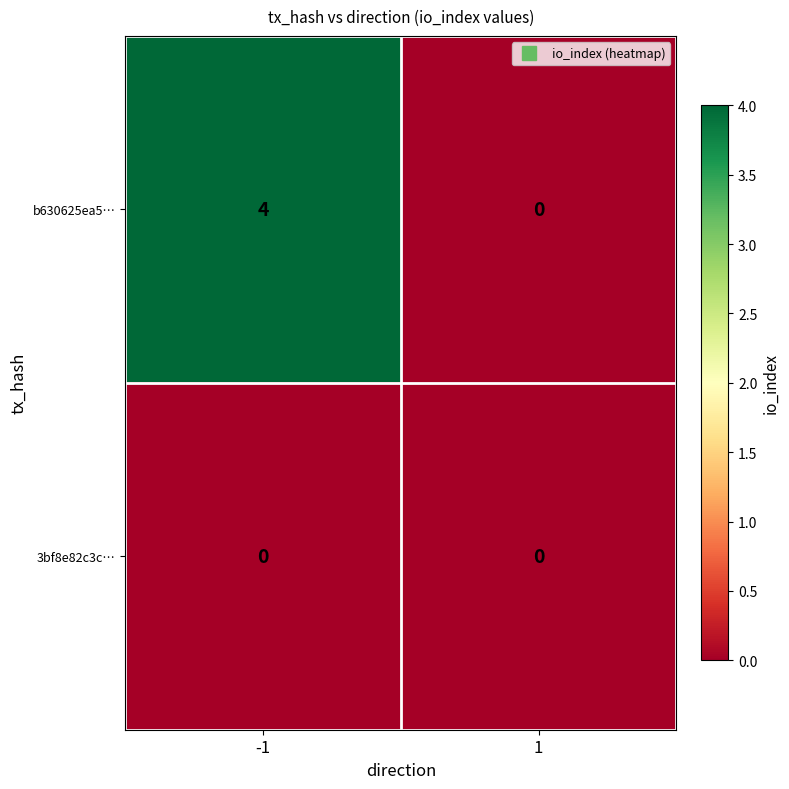

What is the sum of all b630625ea5… values?

4